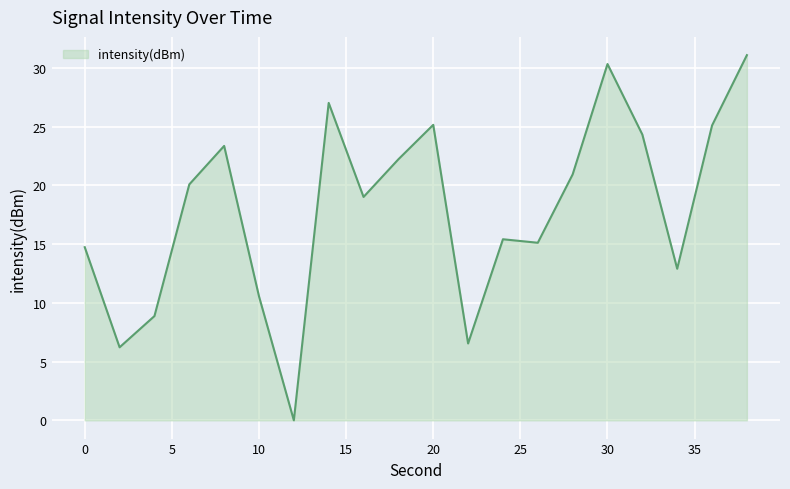

What is the maximum value shown in the chart?

31.1